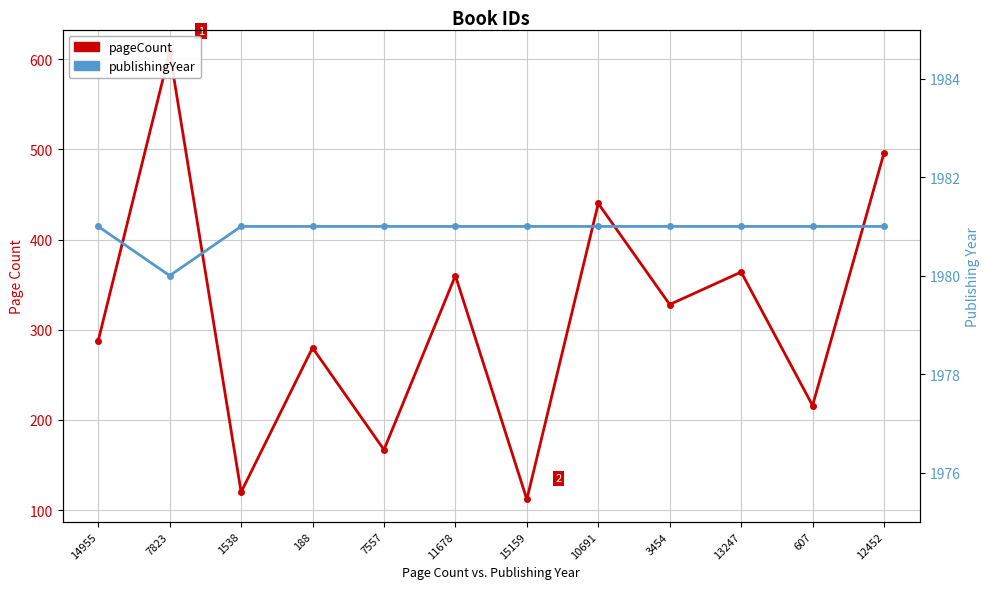

Which has a higher value, 13247 or 11678?

13247